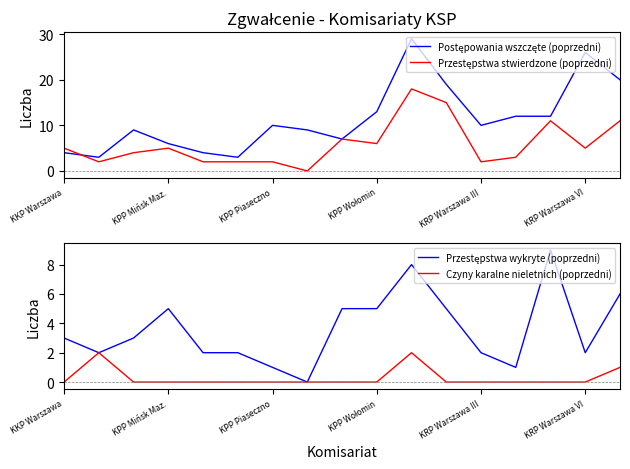

True or false: Czyny karalne nieletnich (poprzedni) has a value of 1 at KKP Warszawa.

False